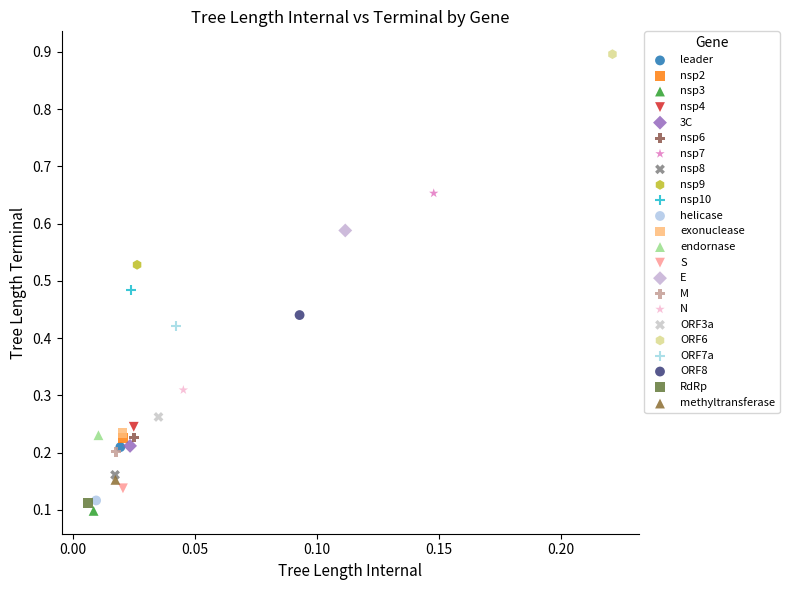

What are all the series names shown in the legend?

leader, nsp2, nsp3, nsp4, 3C, nsp6, nsp7, nsp8, nsp9, nsp10, helicase, exonuclease, endornase, S, E, M, N, ORF3a, ORF6, ORF7a, ORF8, RdRp, methyltransferase